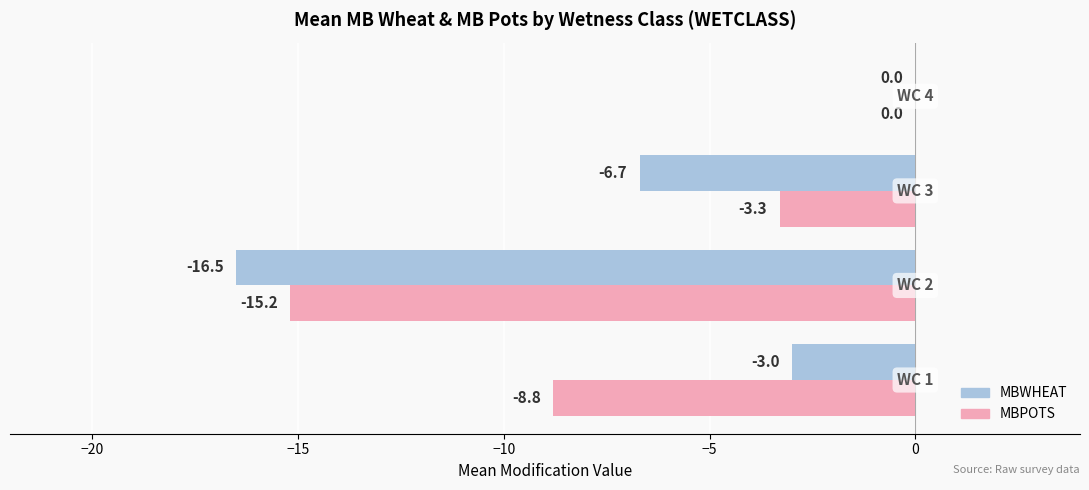

What is the average value of the MBPOTS series?

-6.8